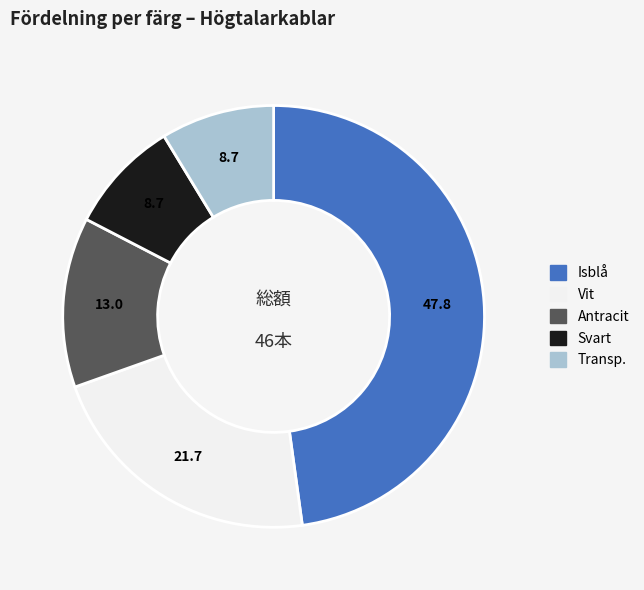

The Antracit slice represents 1% of the pie. True or false?

False